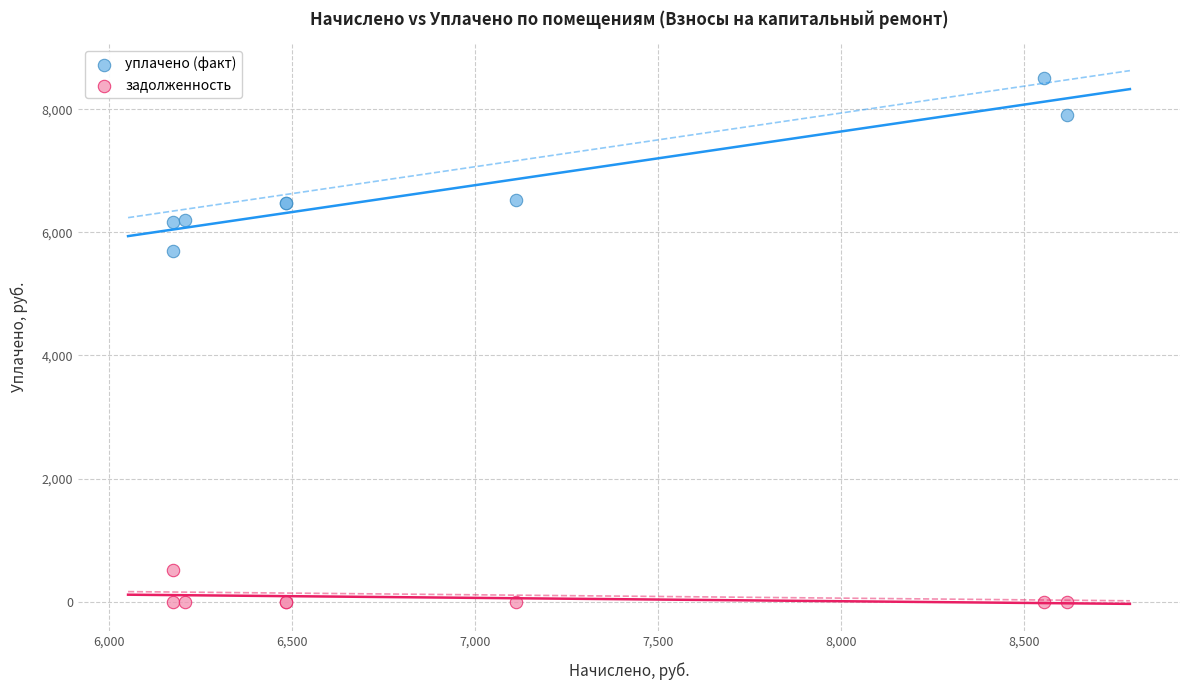

Across all series, what Y value is closest to 4249?

5700.4